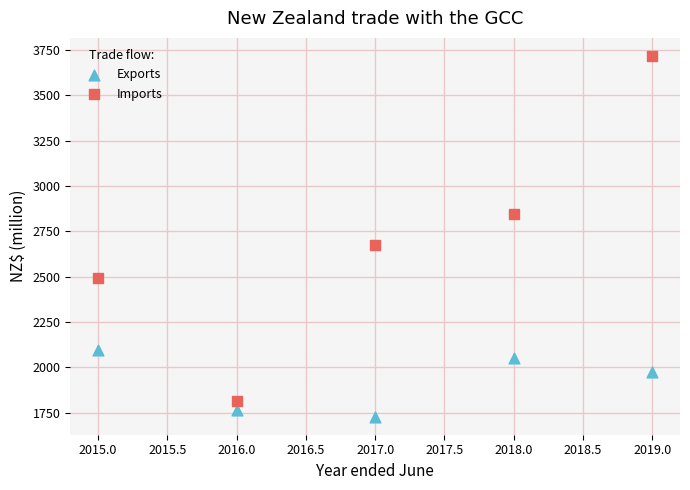

Across all series, what Y value is closest to 2722?

2675